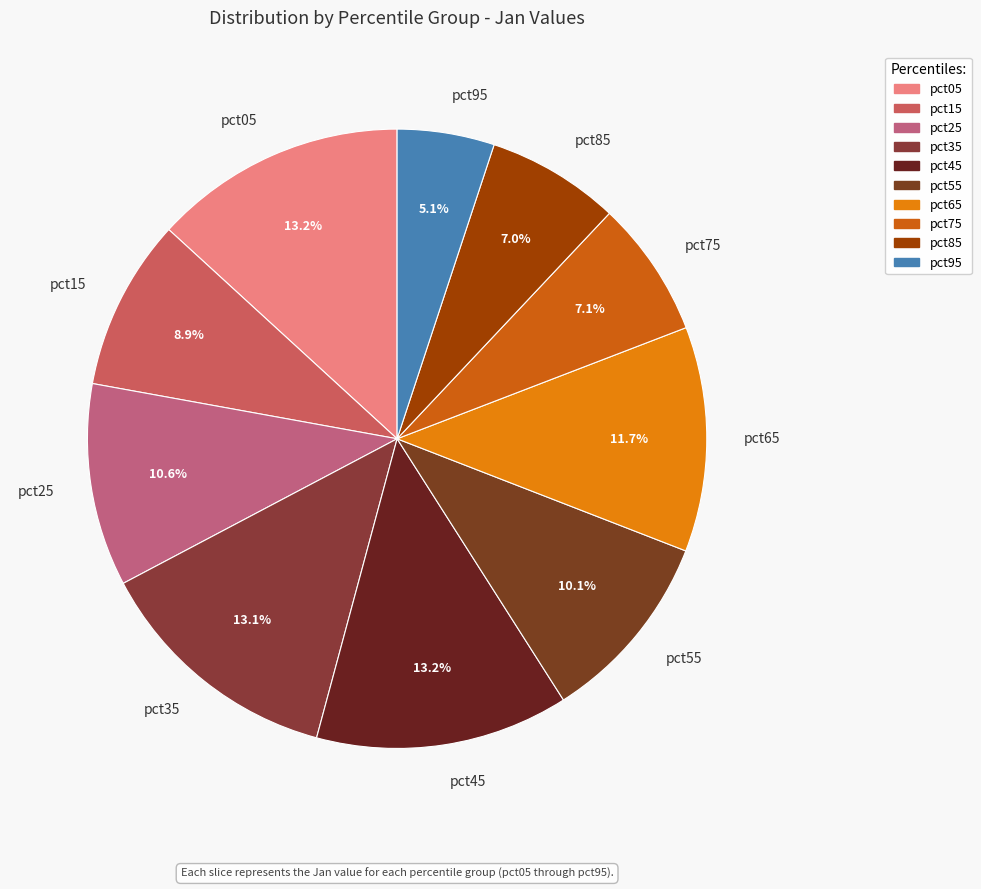

Combined, do pct05 and pct45 account for over 50%?

No